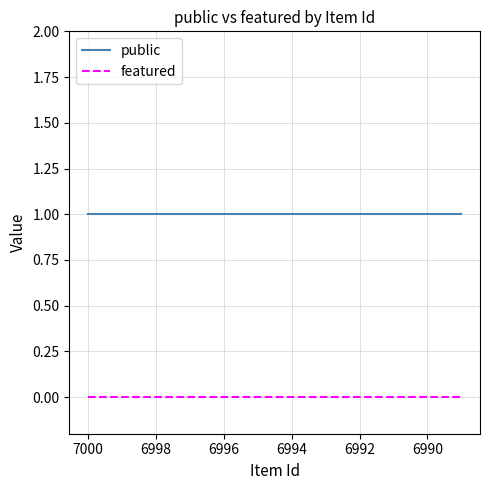

True or false: public has more than 2 interior local peaks.

False